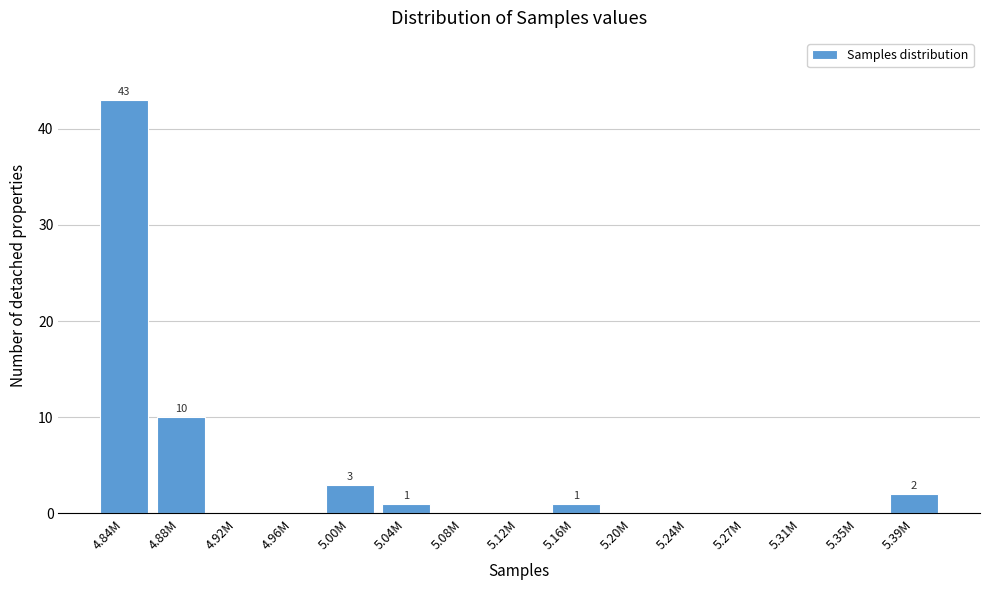

Reading left to right, list all the values displayed in this chart.

4.84M=43	4.88M=10	4.92M=0	4.96M=0	5.00M=3	5.04M=1	5.08M=0	5.12M=0	5.16M=1	5.20M=0	5.24M=0	5.27M=0	5.31M=0	5.35M=0	5.39M=2